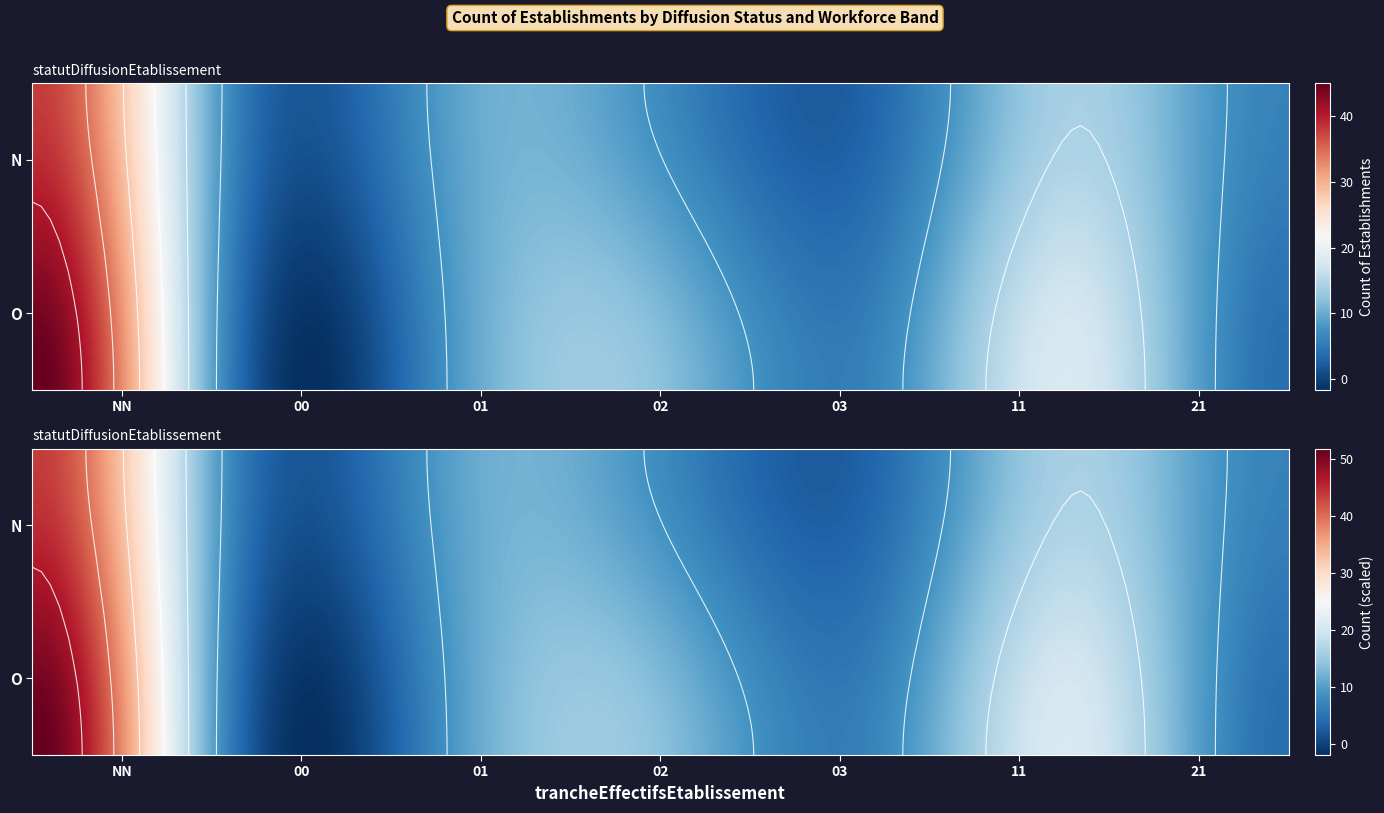

Reading right to left, list all the values displayed in this chart.

N_21=6	N_11=14	N_03=3	N_02=7	N_01=9	N_00=5	N_NN=38	O_21=4	O_11=18	O_03=6	O_02=12	O_01=8	O_00=3	O_NN=45